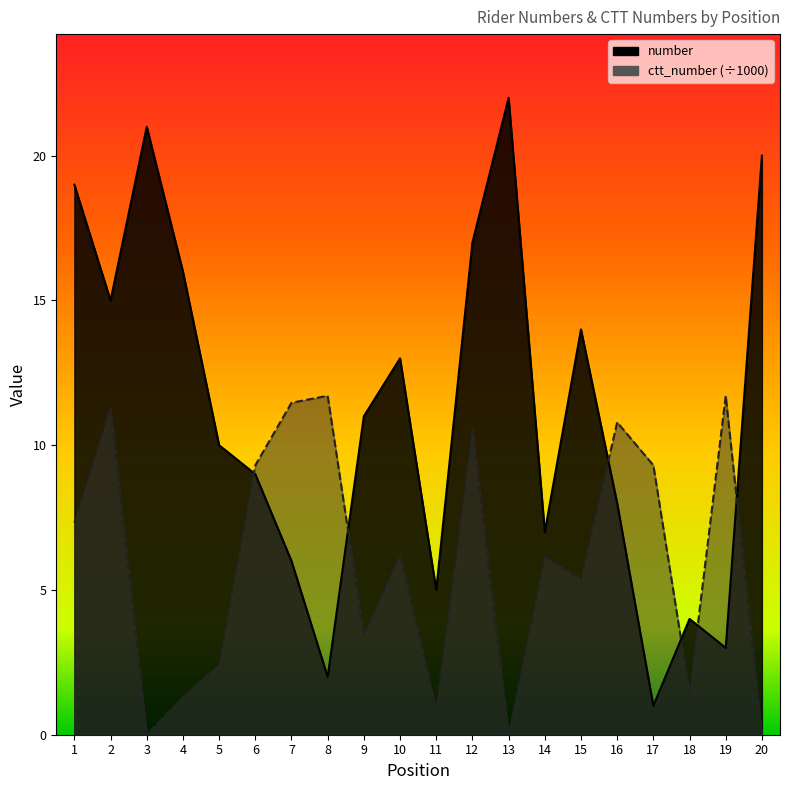

Reading left to right, what are all the values shown in this chart?

number: 1=19.0	2=15.0	3=21.0	4=16.0	5=10.0	6=9.0	7=6.0	8=2.0	9=11.0	10=13.0	11=5.0	12=17.0	13=22.0	14=7.0	15=14.0	16=8.0	17=1.0	18=4.0	19=3.0	20=20.0
ctt_number: 1=7.3	2=11.3	3=0.0	4=1.3	5=2.4	6=9.3	7=11.5	8=11.7	9=3.4	10=6.2	11=0.9	12=10.5	13=0.0	14=6.1	15=5.4	16=10.8	17=9.3	18=1.5	19=11.7	20=0.0